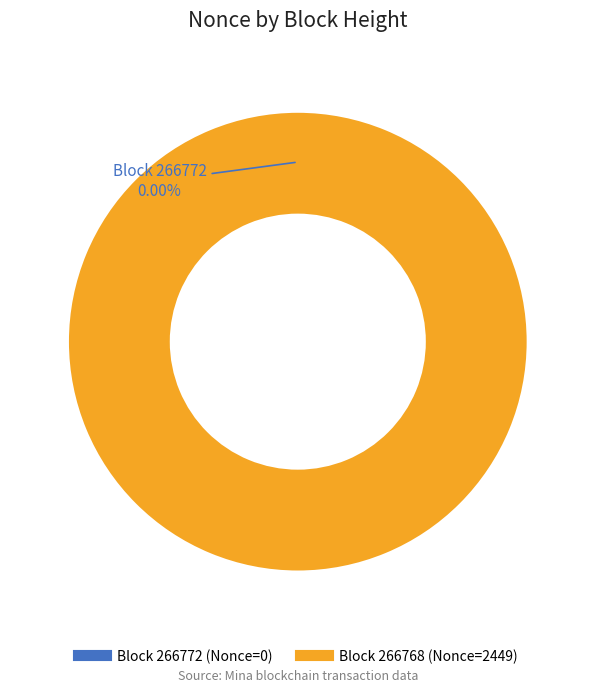

To the nearest percent, what portion does 266768 represent?

100%